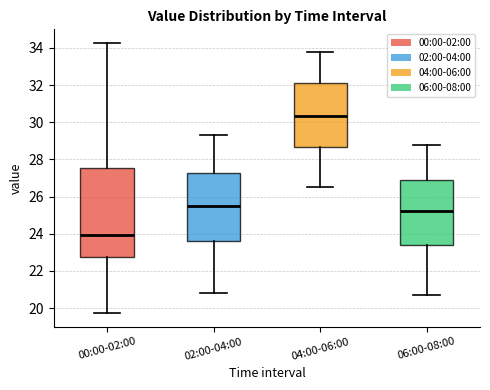

Reading left to right, transcribe this box plot: for each box, give where its median line is, the range the box spans, and where its two whiskers end, as read against the y-axis. The values are not printed on the chart, so give them approximately, as read against the axis.

00:00-02:00: median 24.0, box 22.8 to 27.6, whiskers 19.8 to 34.2
02:00-04:00: median 25.6, box 23.6 to 27.2, whiskers 20.8 to 29.4
04:00-06:00: median 30.4, box 28.6 to 32.2, whiskers 26.6 to 33.8
06:00-08:00: median 25.2, box 23.4 to 26.8, whiskers 20.8 to 28.8